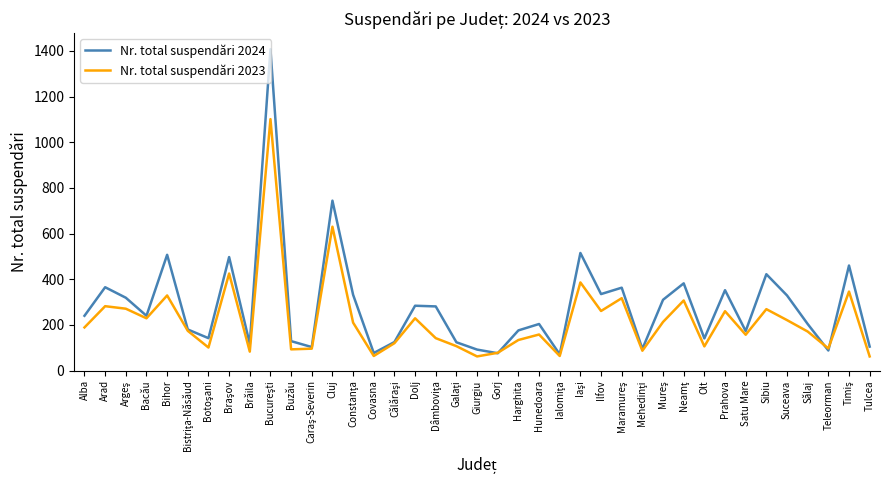

In Nr. total suspendări 2023, how many points are higher than both neighbors (excluding endpoints)?

13